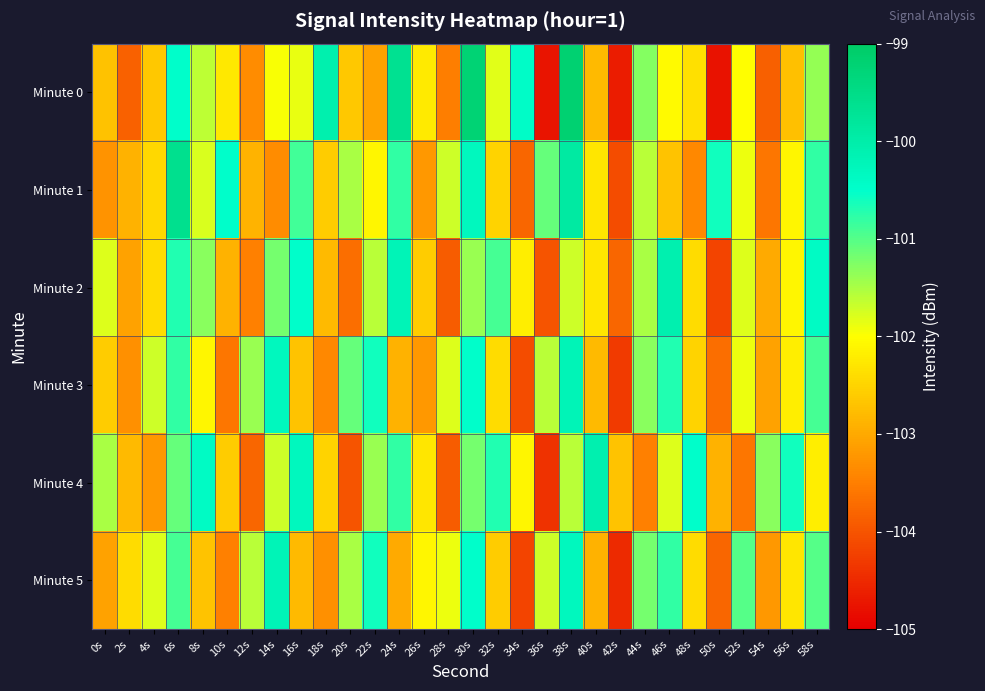

What is the total value across all series at 44s?

-610.4